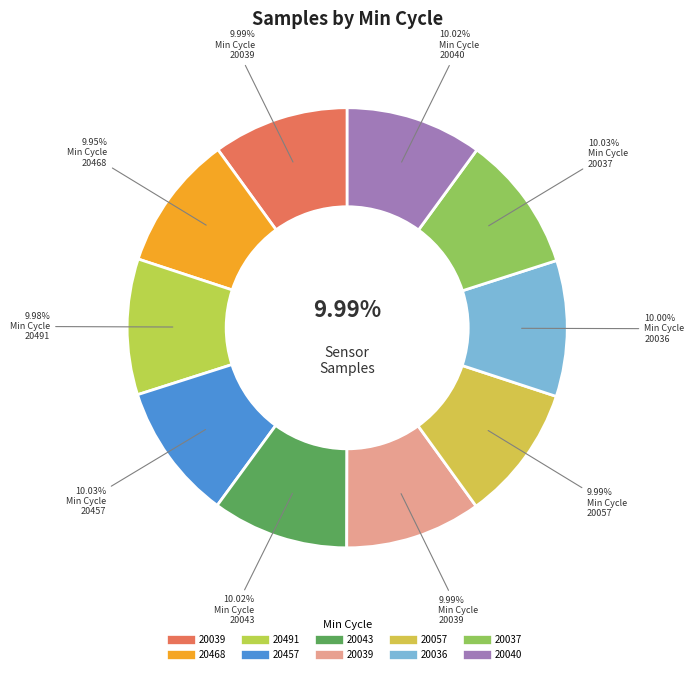

Does 20040 represent more than half of the total?

No